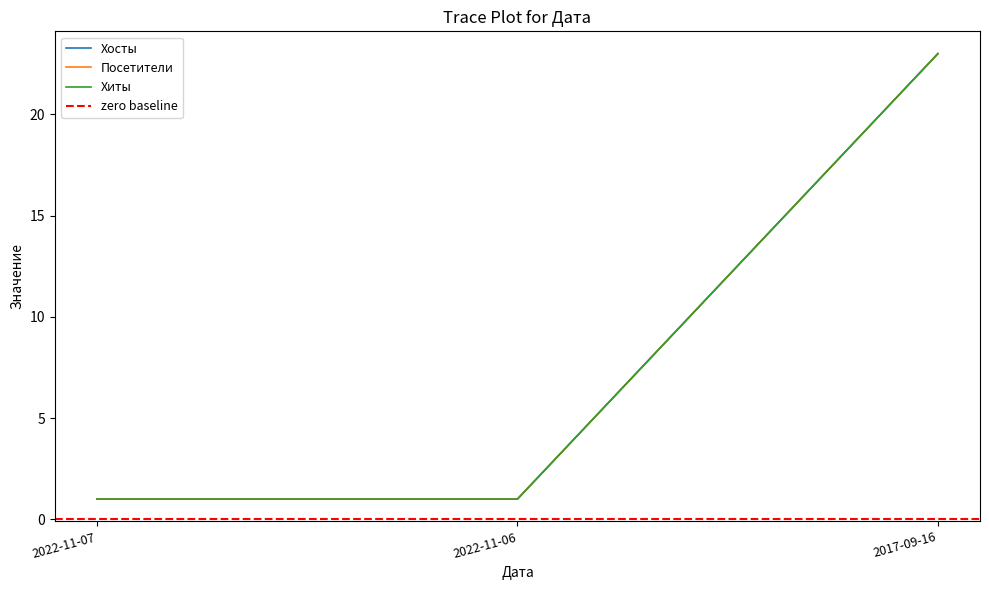

Which series changed the most between 2022-11-07 and 2017-09-16?

Хосты